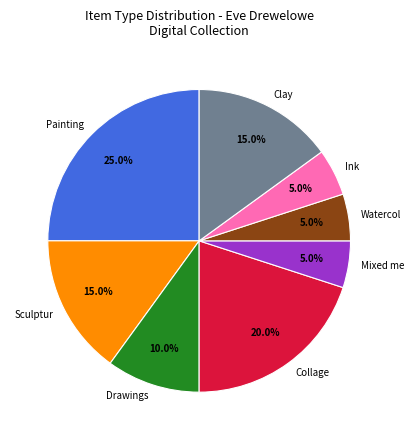

Count the number of slices in the pie.

8